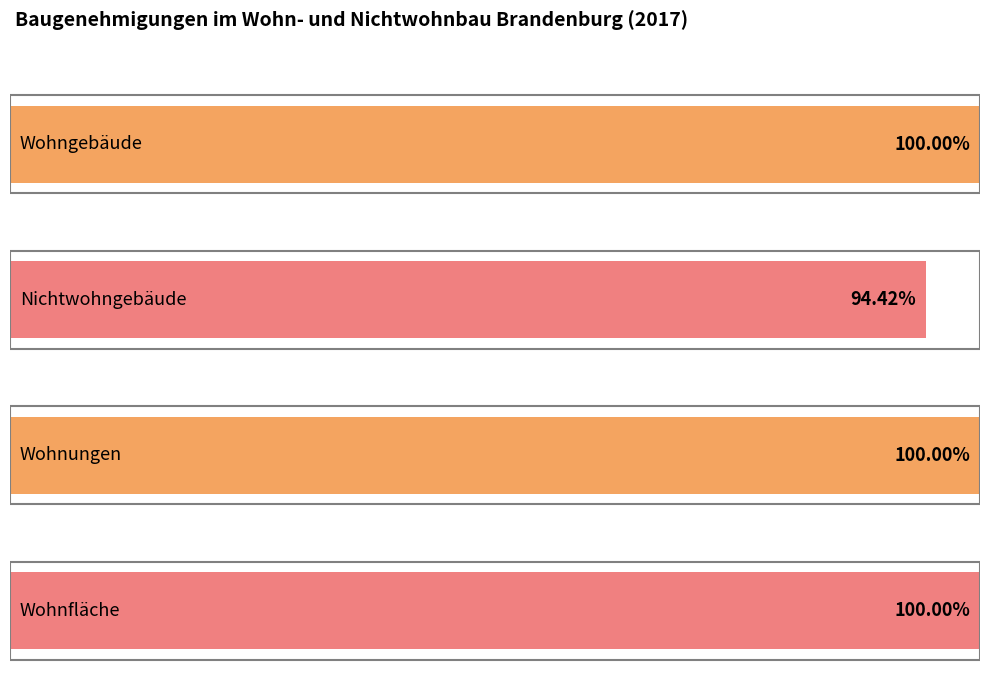

The Wohnungen series shows 18658 at 2014. True or false?

False